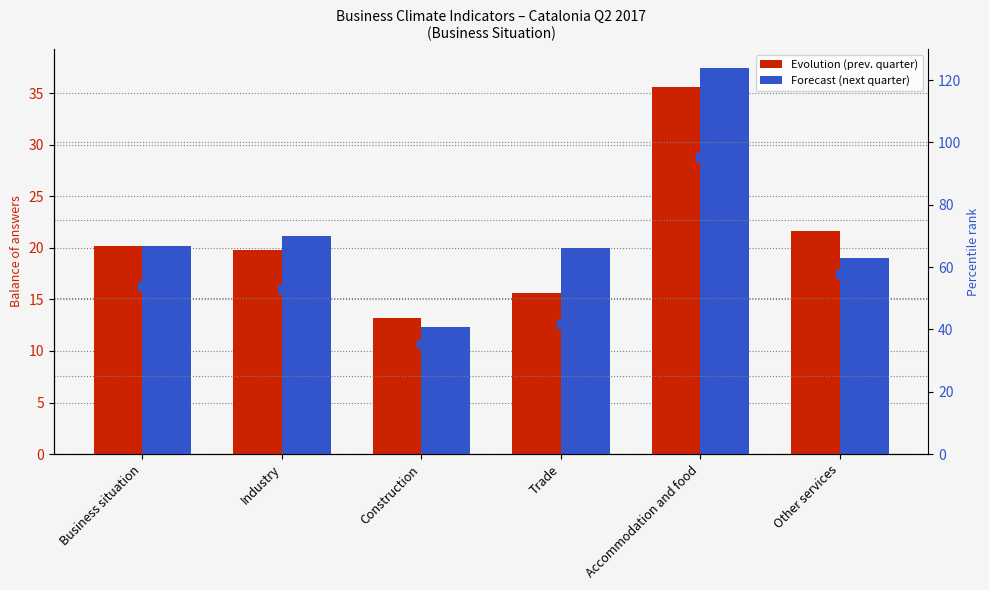

At which category is the sum across all series the highest?

Accommodation and food